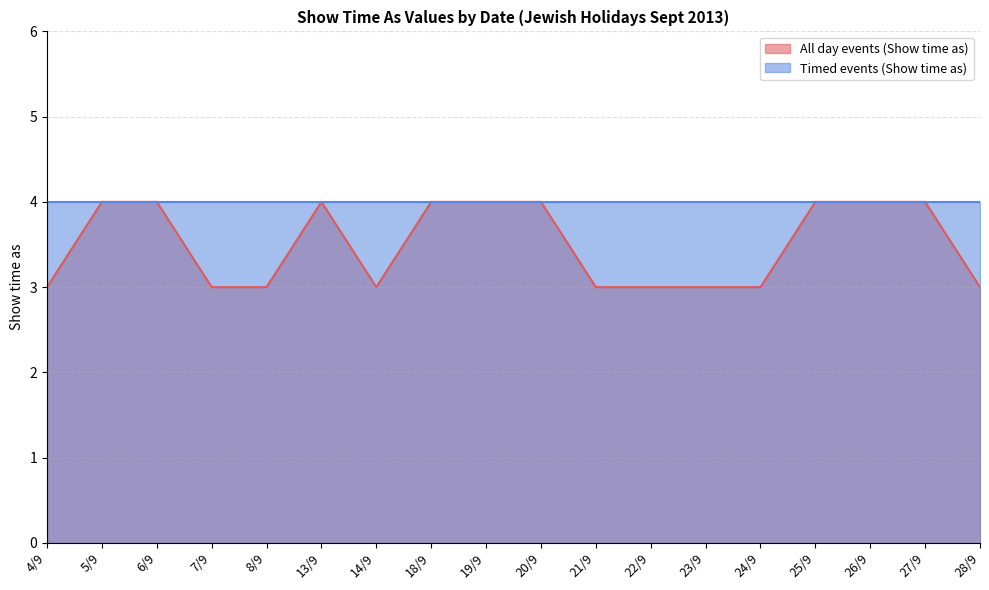

List the labels in order of value, largest first.

5/9, 6/9, 13/9, 18/9, 19/9, 20/9, 25/9, 26/9, 27/9, 4/9, 7/9, 8/9, 14/9, 21/9, 22/9, 23/9, 24/9, 28/9